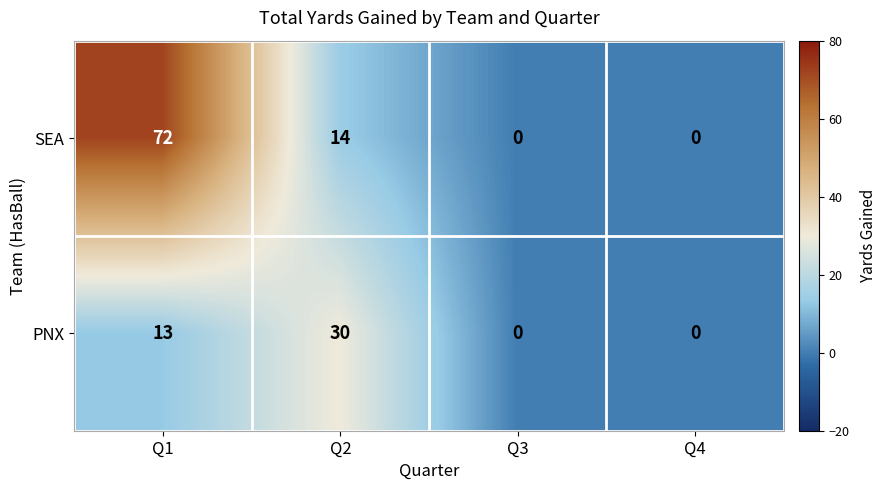

At how many categories does at least one series exceed 19?

2